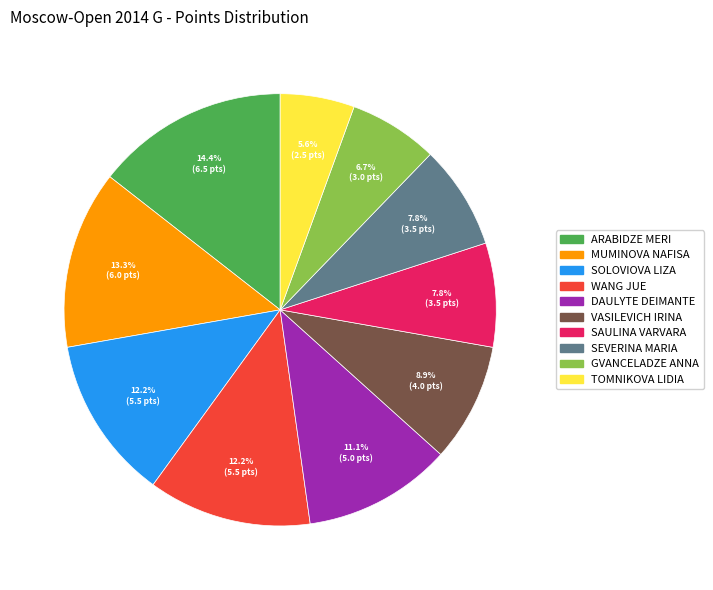

Count the number of slices in the pie.

10